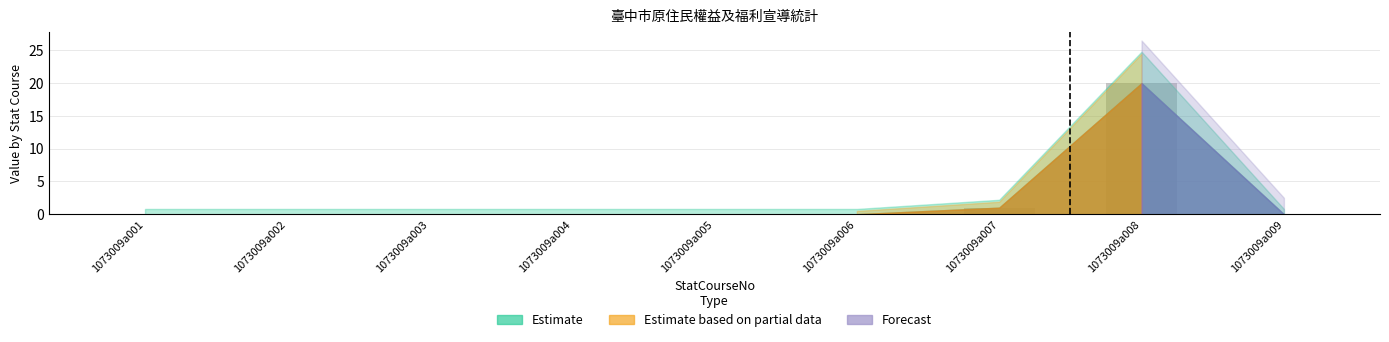

What is the maximum value shown in the chart?

20